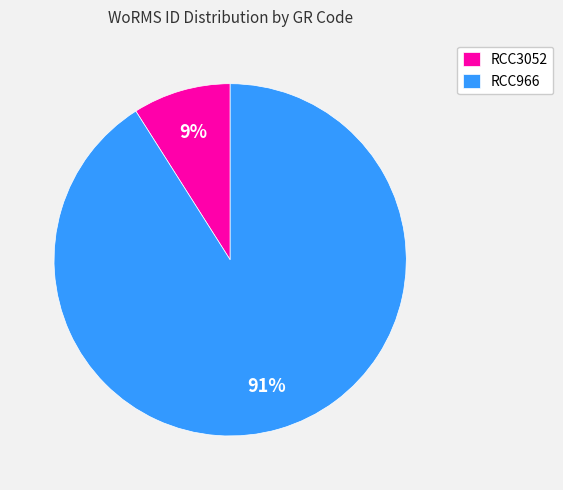

Which category accounts for the majority?

RCC966